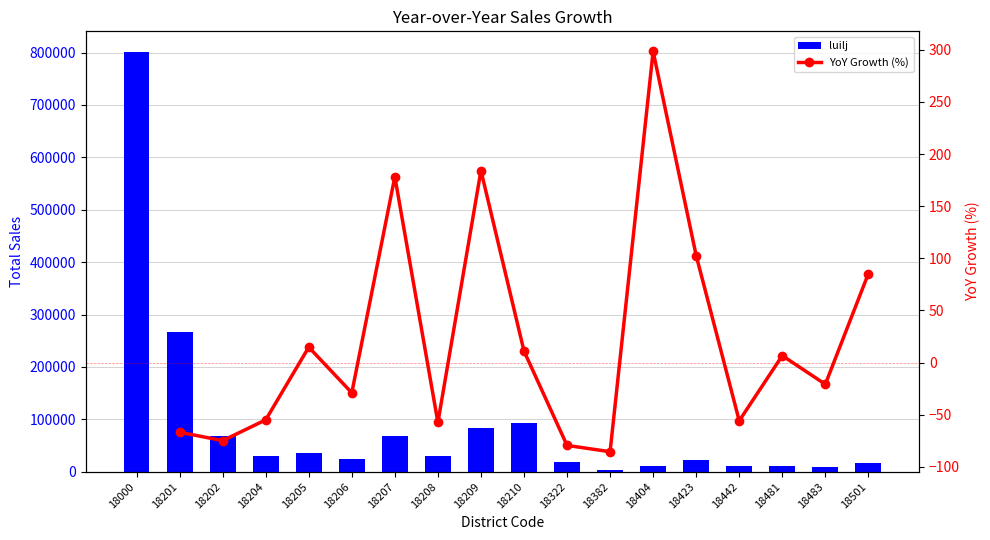

How many bars are there in total?

18